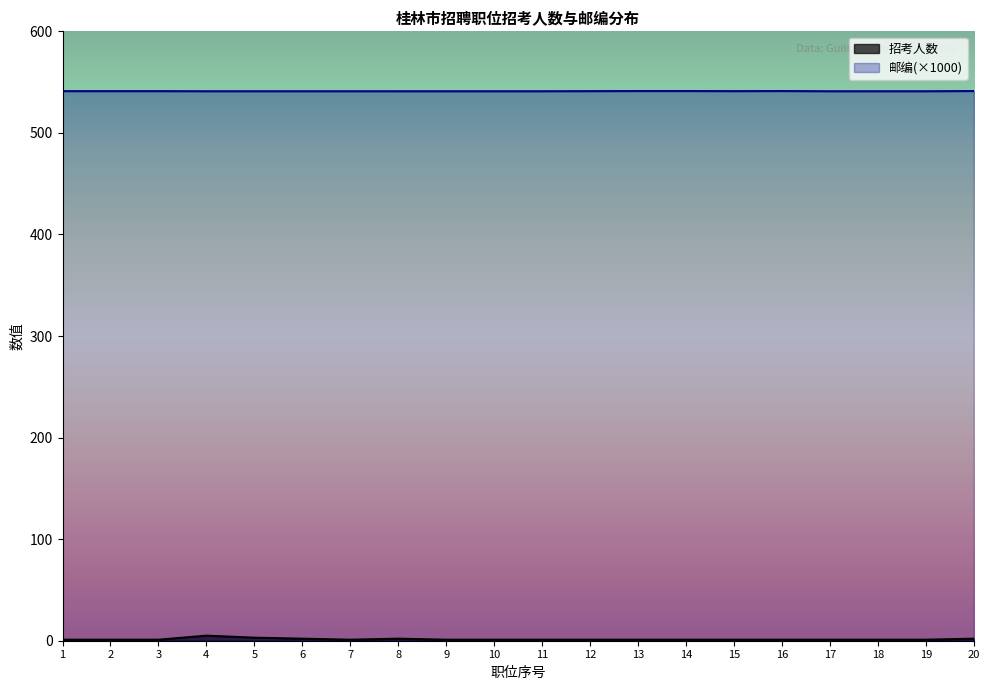

What value does the 邮编 series have at 17?

541.0